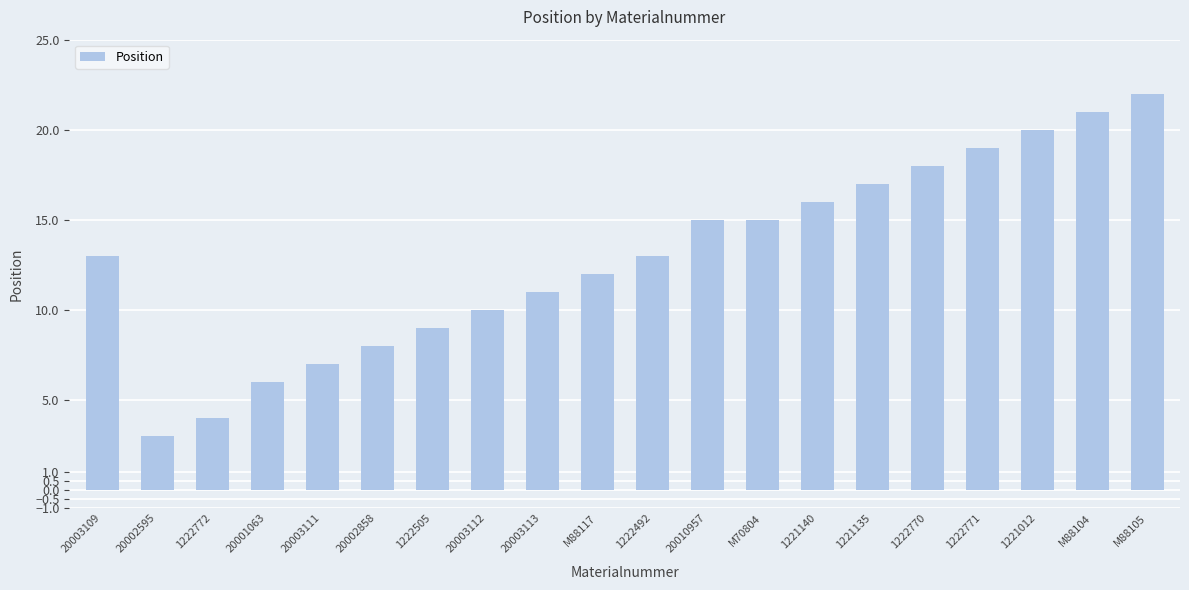

Reading left to right, extract all data points from this chart.

20003109=13	20002595=3	1222772=4	20001063=6	20003111=7	20002858=8	1222505=9	20003112=10	20003113=11	M88117=12	1222492=13	20010957=15	M70804=15	1221140=16	1221135=17	1222770=18	1222771=19	1221012=20	M88104=21	M88105=22